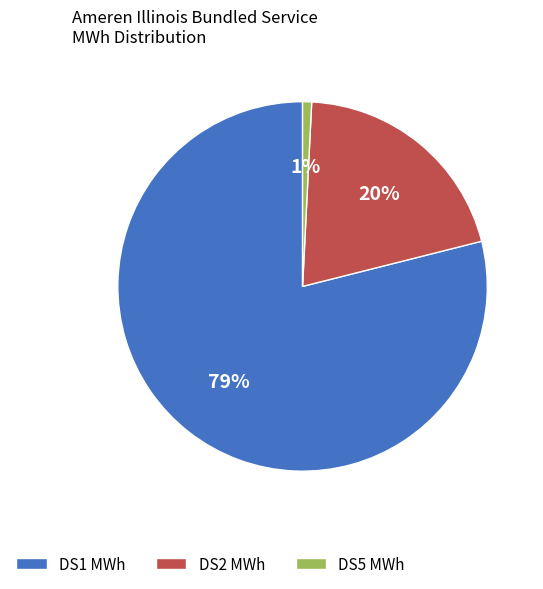

The DS2 MWh slice represents 20% of the pie. True or false?

True